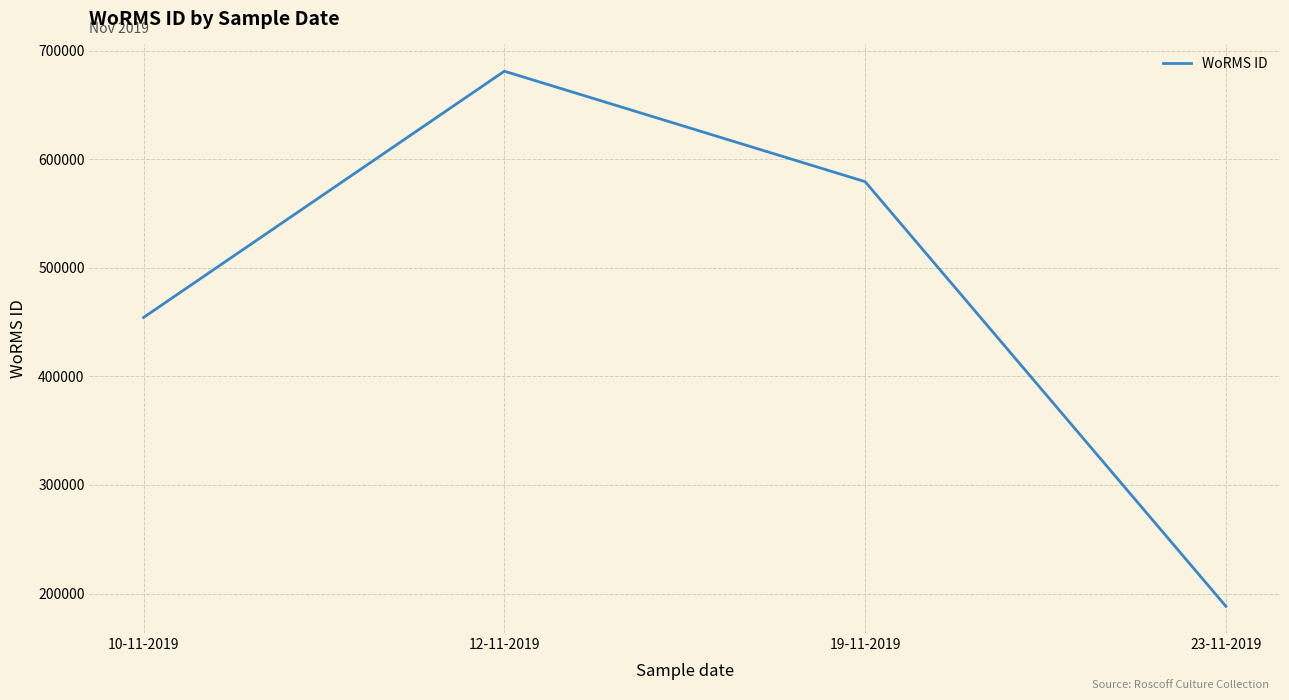

What is the change in value from 10-11-2019 to 12-11-2019?

+226726